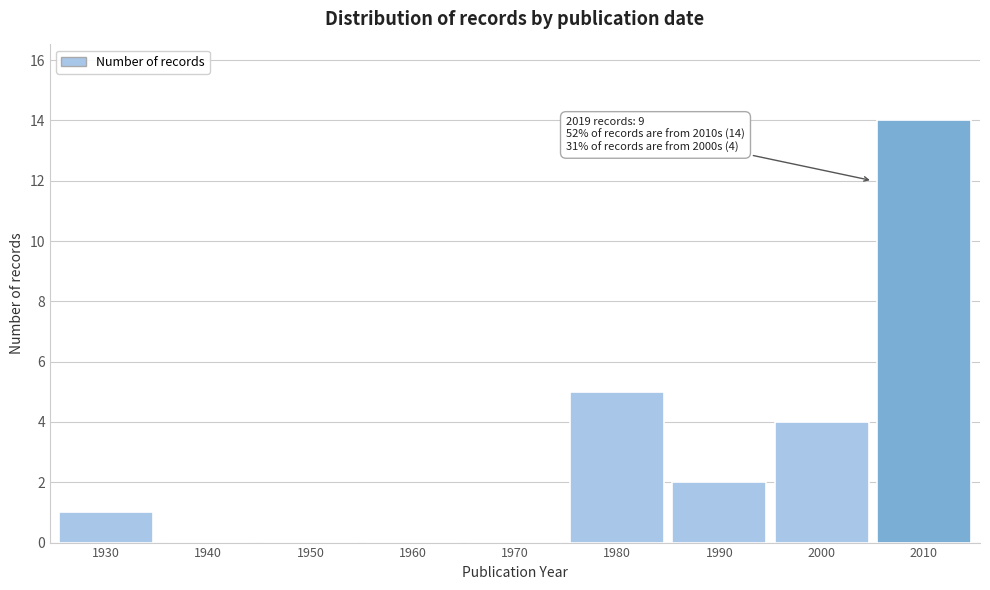

Reading left to right, list all the values displayed in this chart.

1930=1	1940=0	1950=0	1960=0	1970=0	1980=5	1990=2	2000=4	2010=14